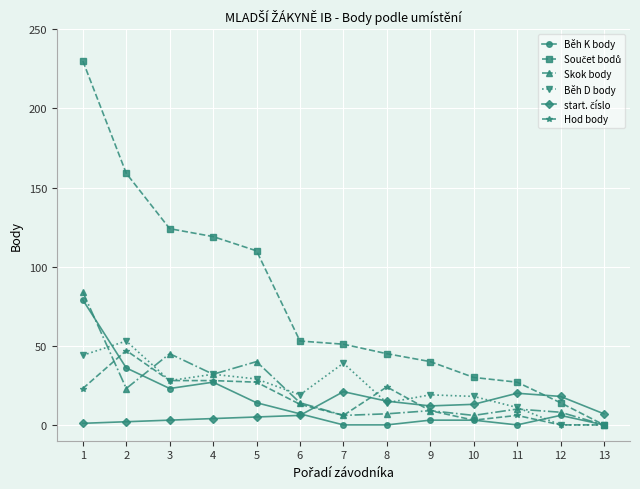

Count the number of categories in the chart.

13